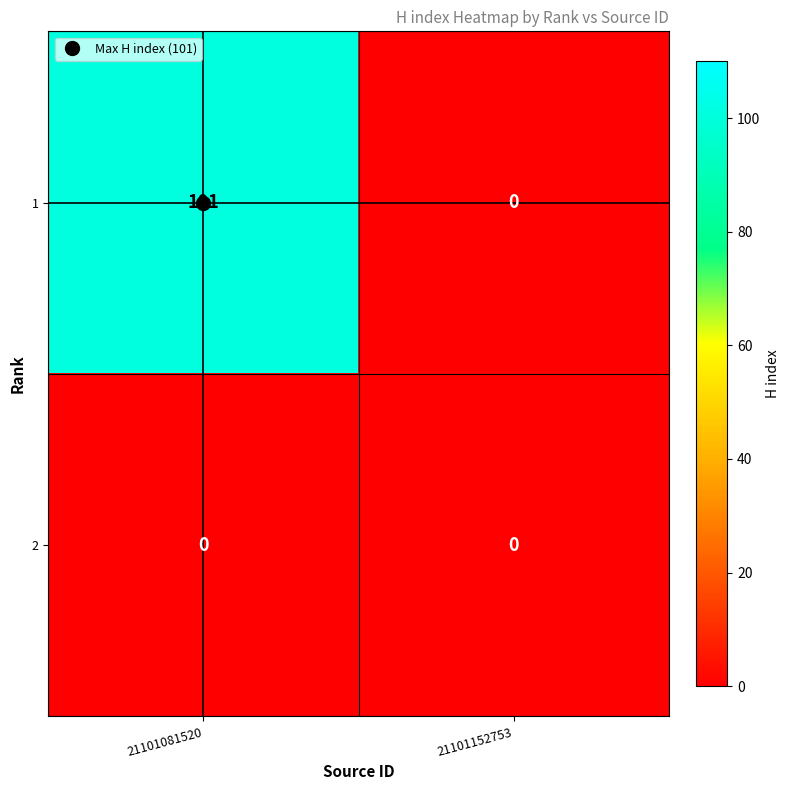

What is the spread (max minus min) of values at 21101081520?

101